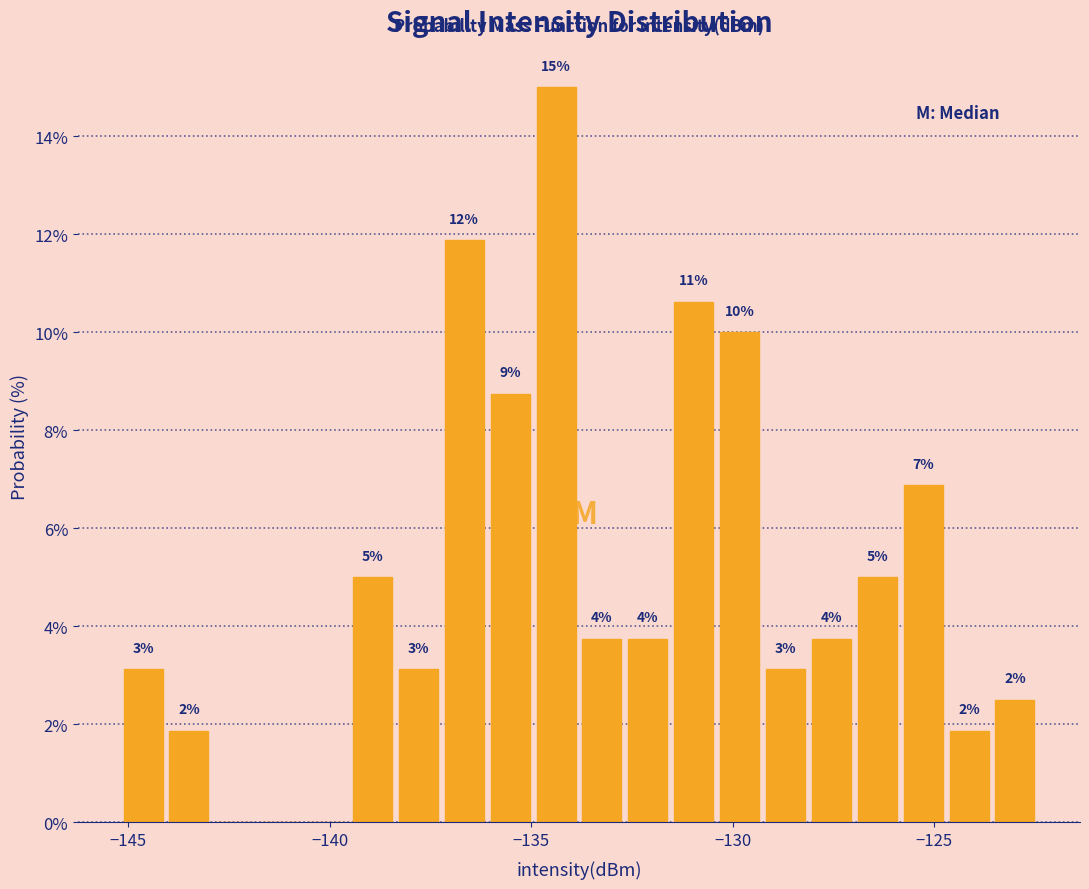

Around what value on the x-axis is the tallest bar? Give the approximate position of its centre, as read against the axis.

-134.5